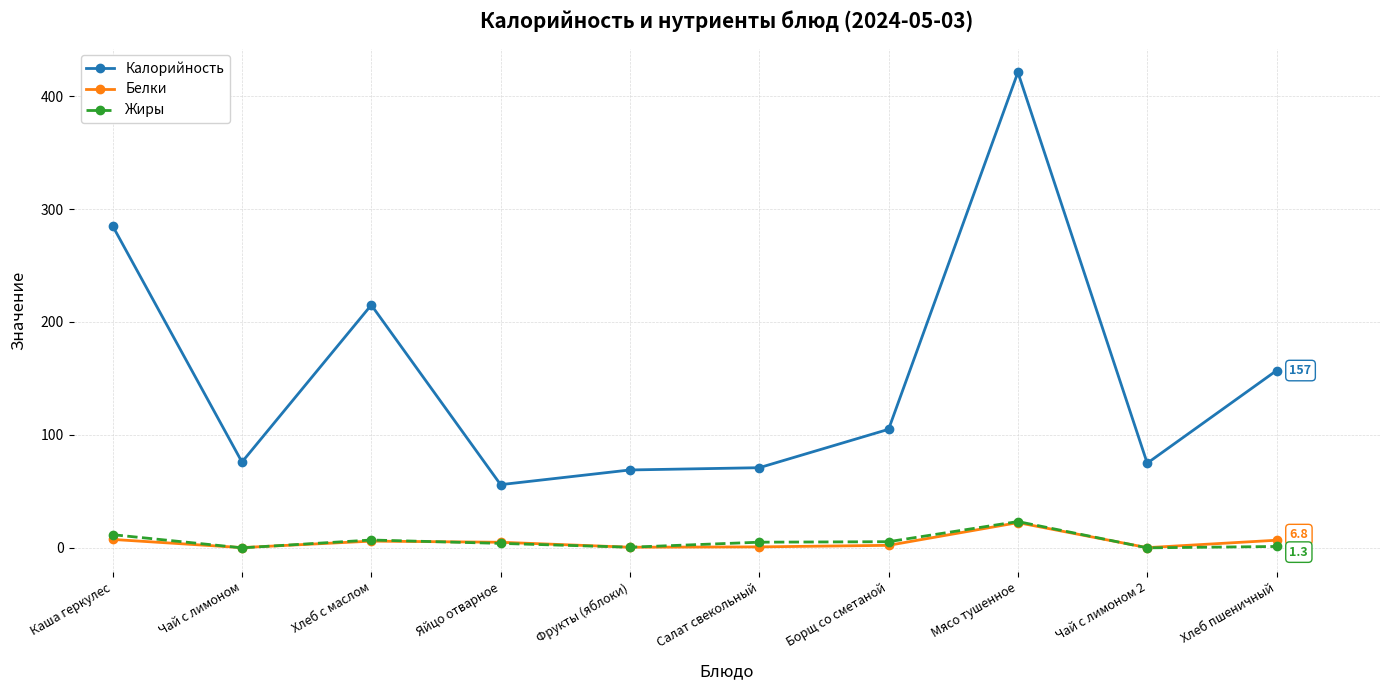

Where does the Белки series first go above 5?

Каша геркулес